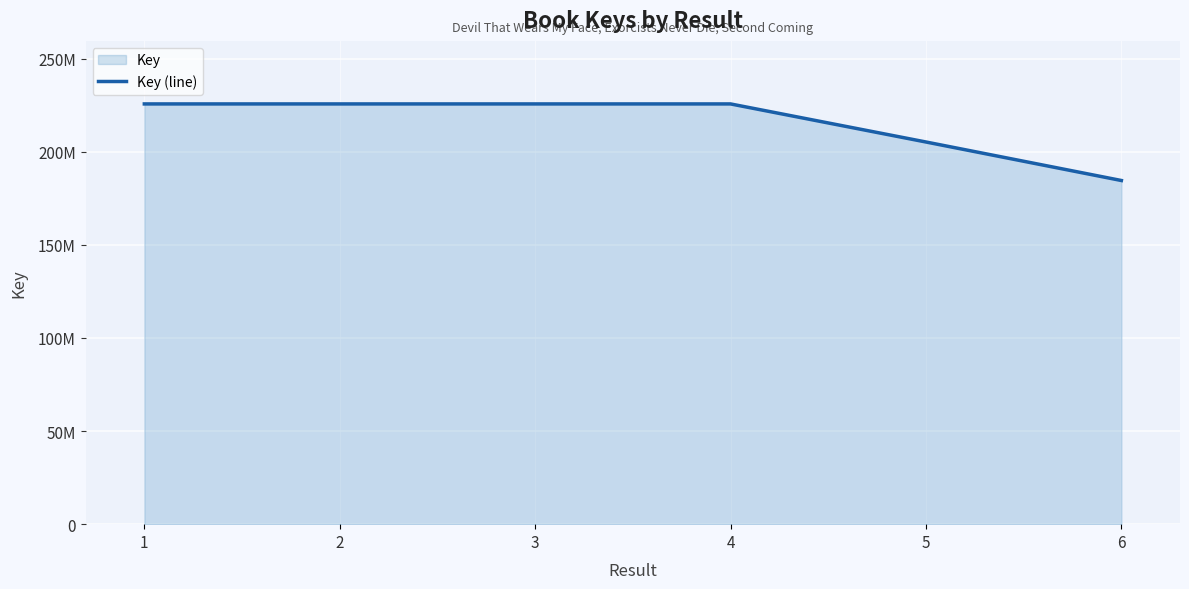

What is the value of the 2nd point from the left?

225645515